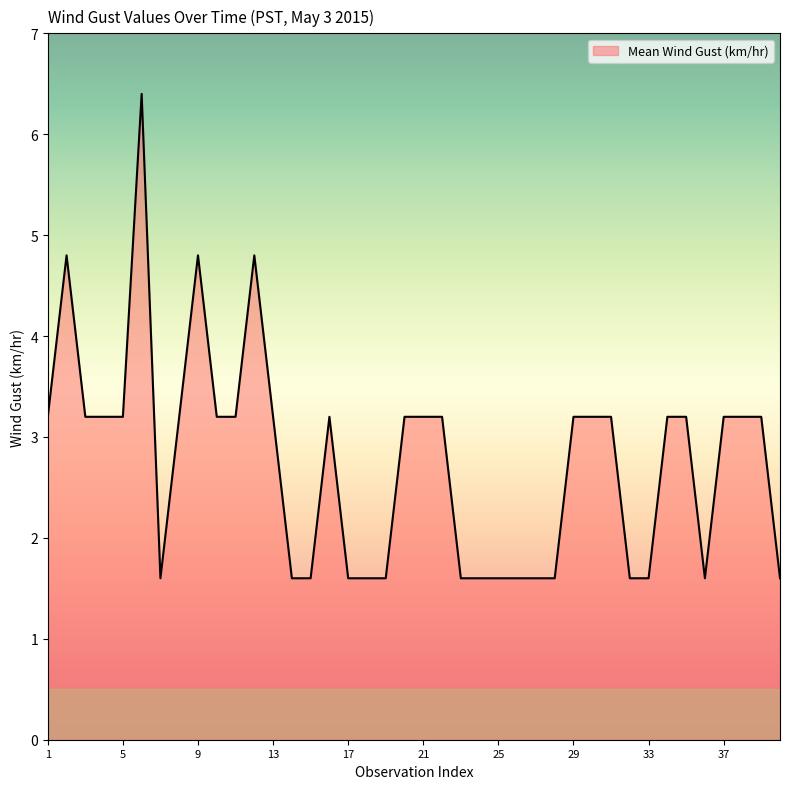

What is the minimum value shown in the chart?

1.6